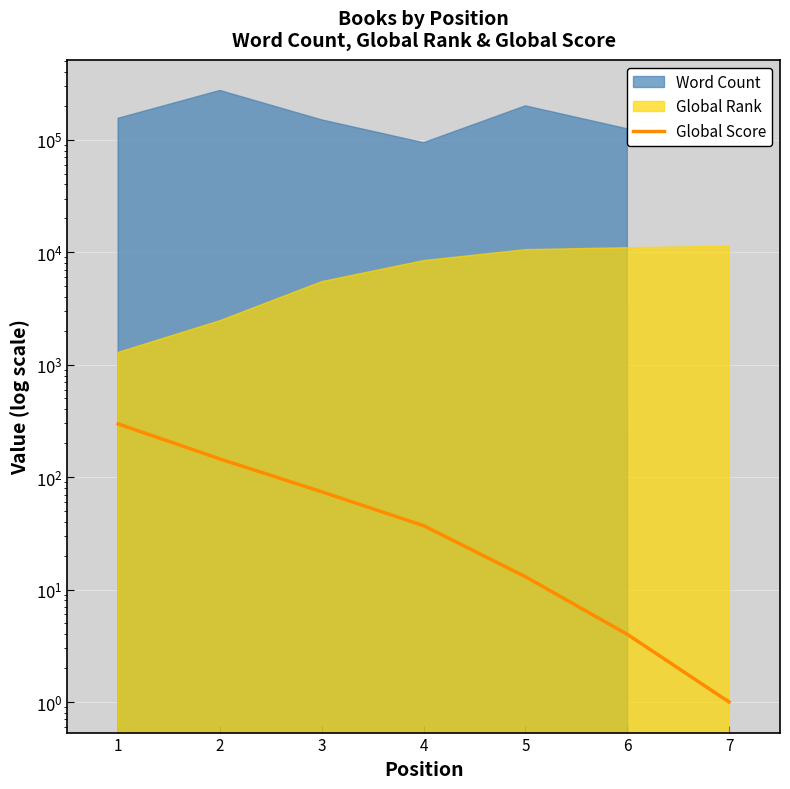

What is the average value?

82